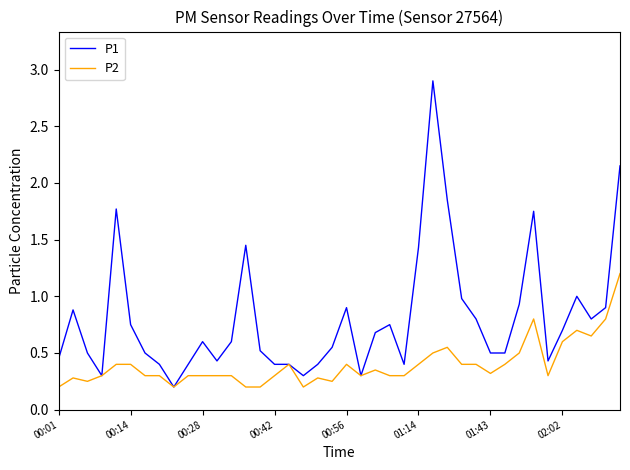

List the series in order of their overall mean, lowest first.

P2, P1